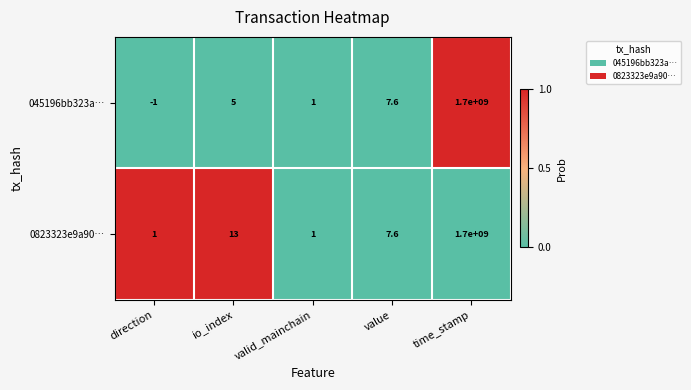

The value of 045196bb323a… at direction is -1.0. True or false?

True